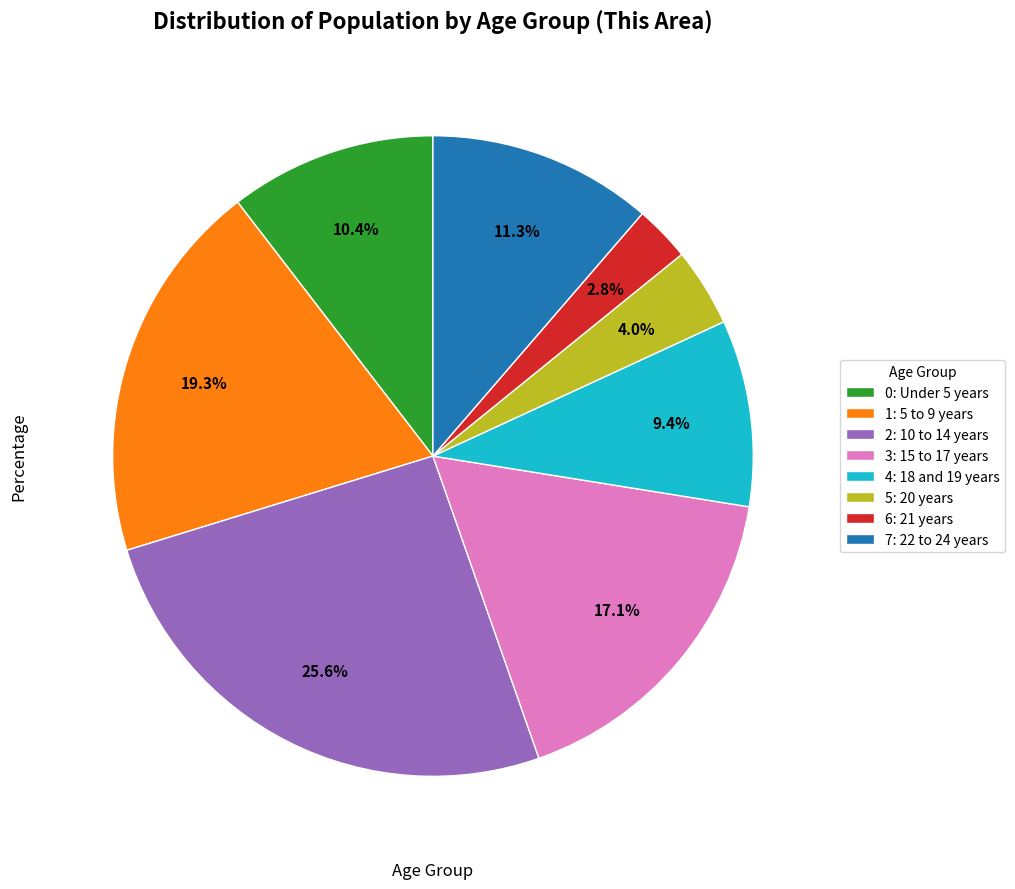

Rank the categories by value from lowest to highest.

6: 21 years, 5: 20 years, 4: 18 and 19 years, 0: Under 5 years, 7: 22 to 24 years, 3: 15 to 17 years, 1: 5 to 9 years, 2: 10 to 14 years